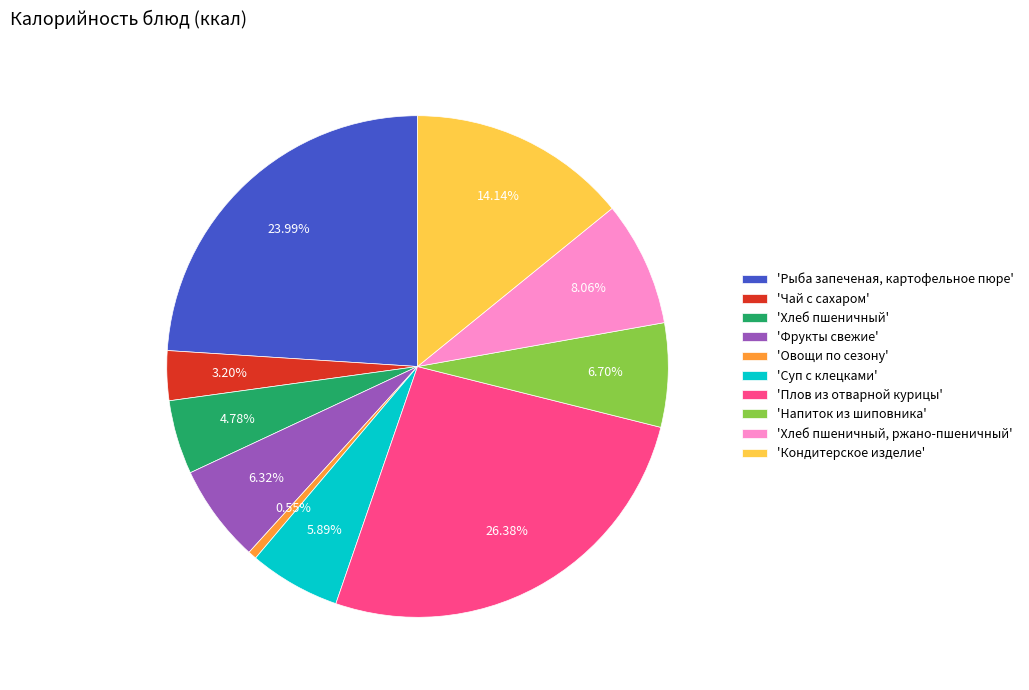

How many slices are in this pie chart?

10